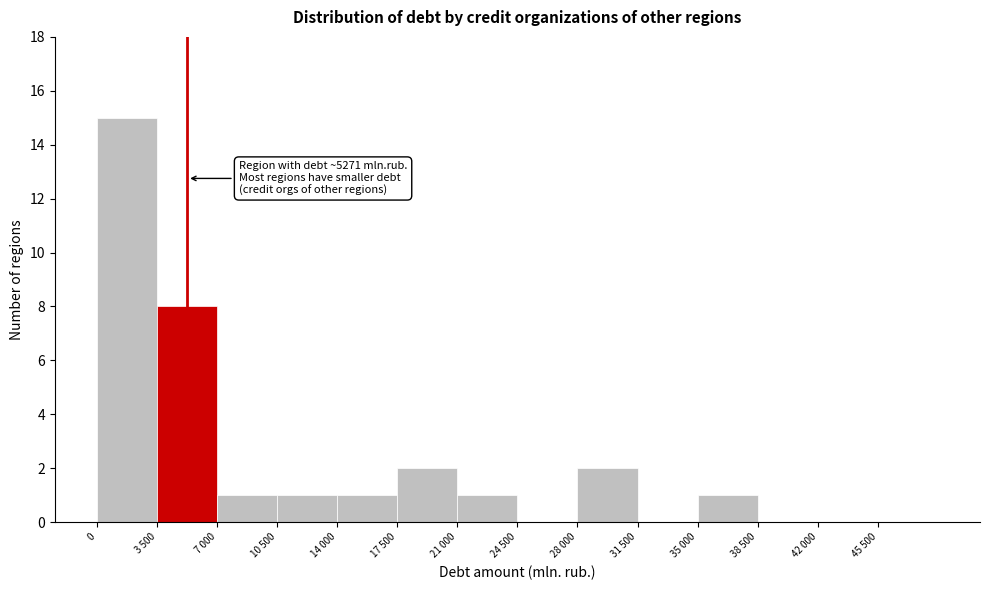

Reading left to right, list all the values displayed in this chart.

0=15	3 500=8	7 000=1	10 500=1	14 000=1	17 500=2	21 000=1	24 500=0	28 000=2	31 500=0	35 000=1	38 500=0	42 000=0	45 500=0